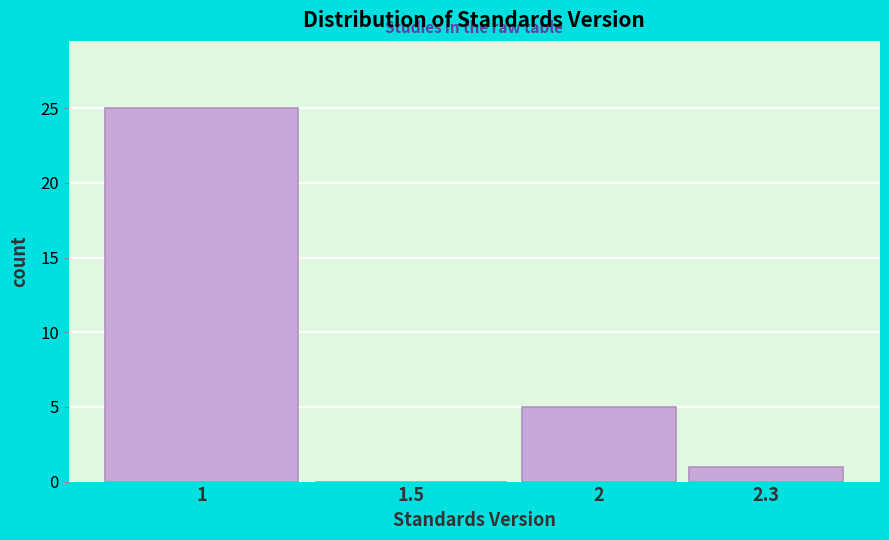

Reading left to right, extract all data points from this chart.

1=25	1.5=0	2=5	2.3=1